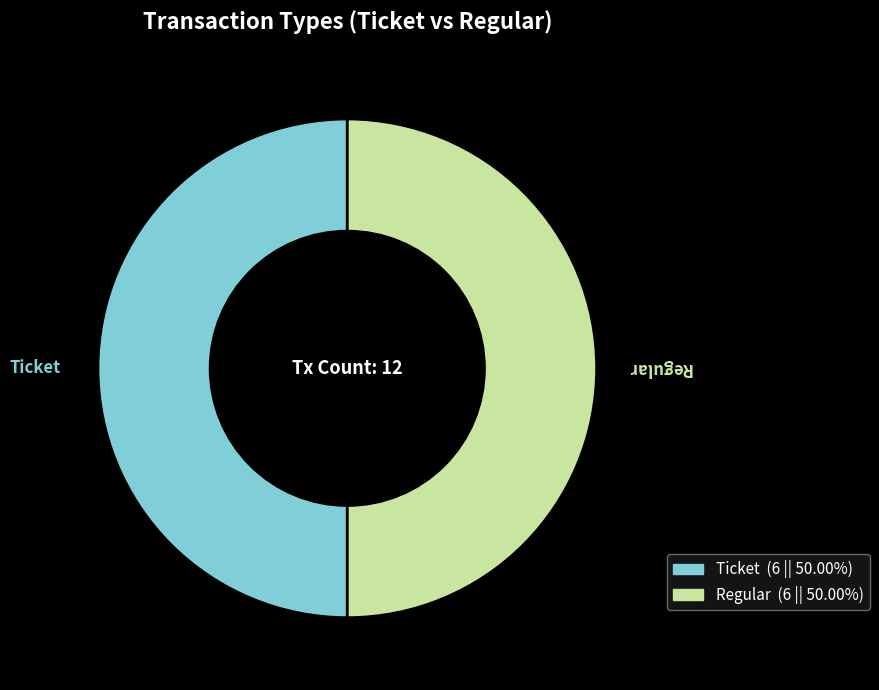

Count the number of slices in the pie.

2